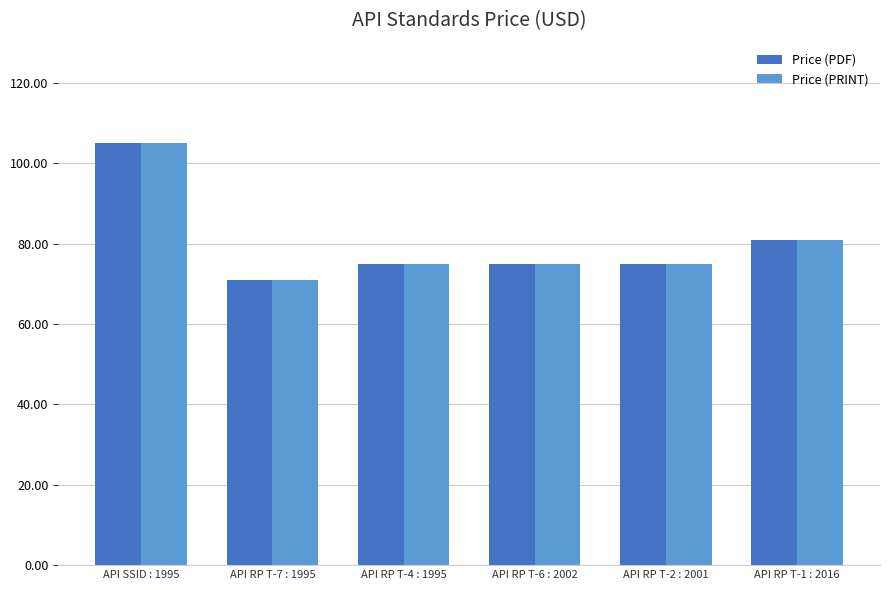

Is it true that Price (PRINT) equals 33 at API RP T-2 : 2001?

False